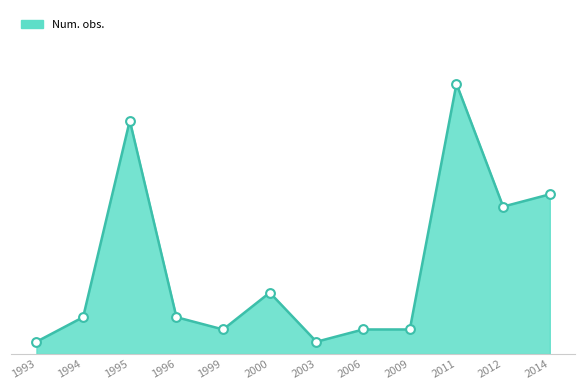

What is the change in value from 2011 to 2014?

-9